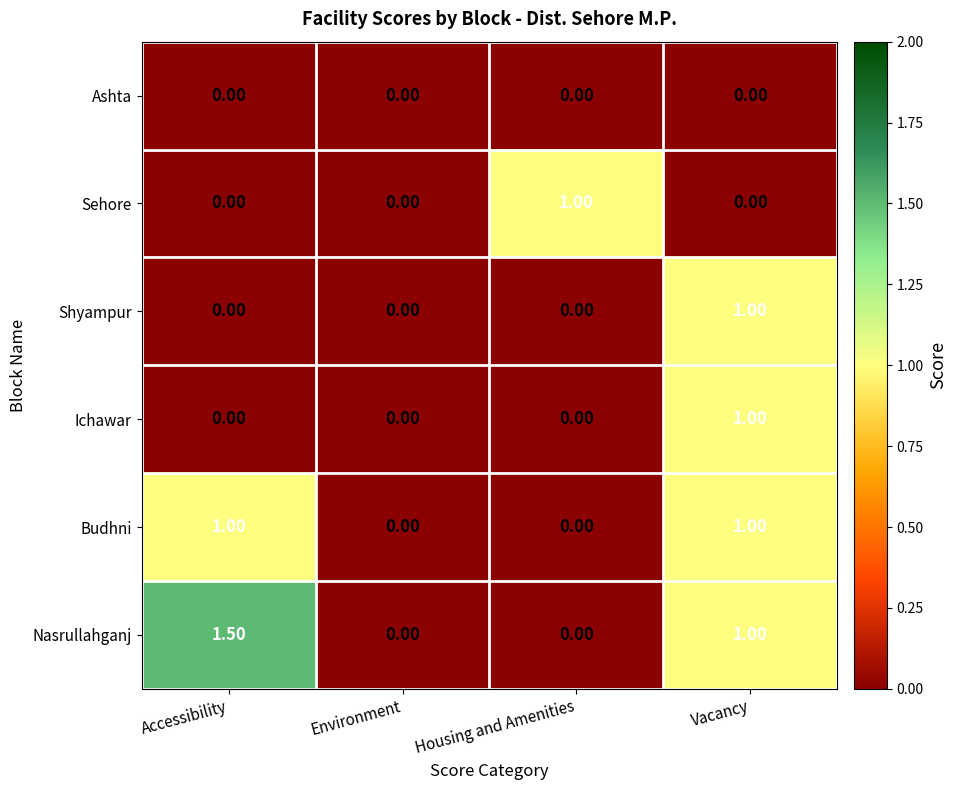

How many data points does each series have?

4